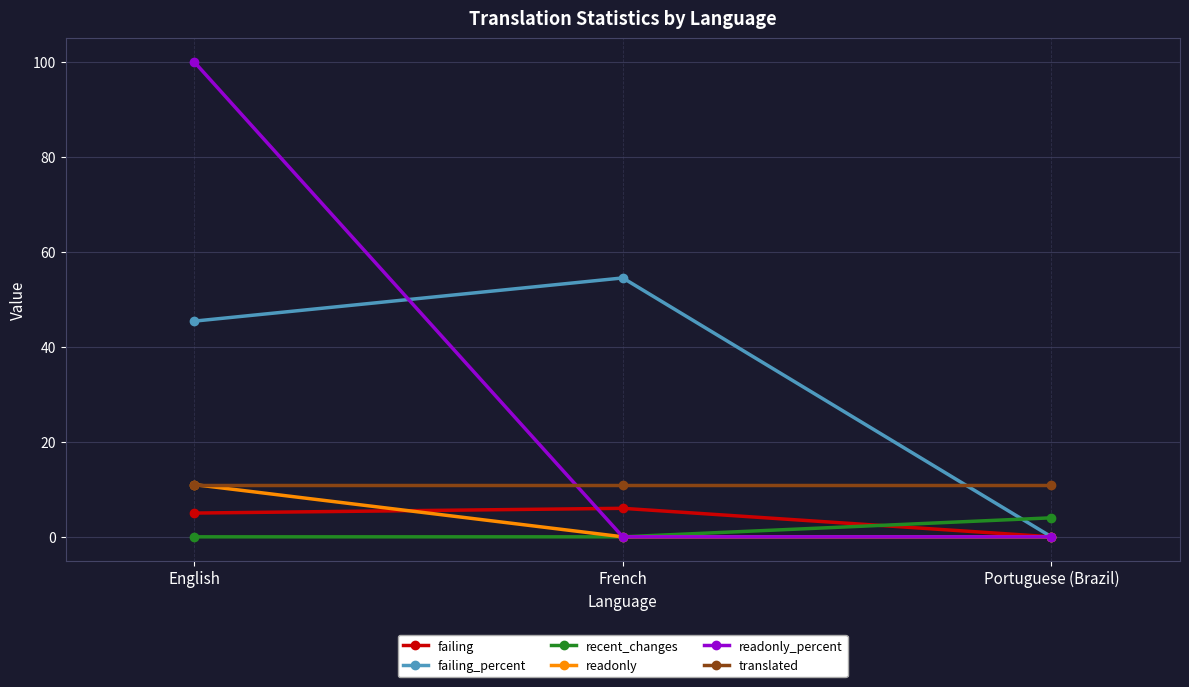

What is the total value across all series at Portuguese (Brazil)?

15.0